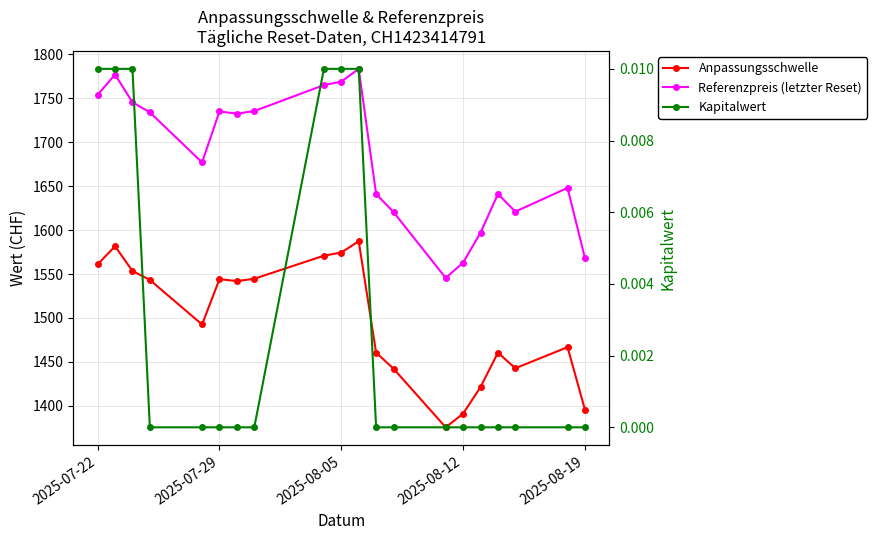

How many lines are shown in the chart?

3